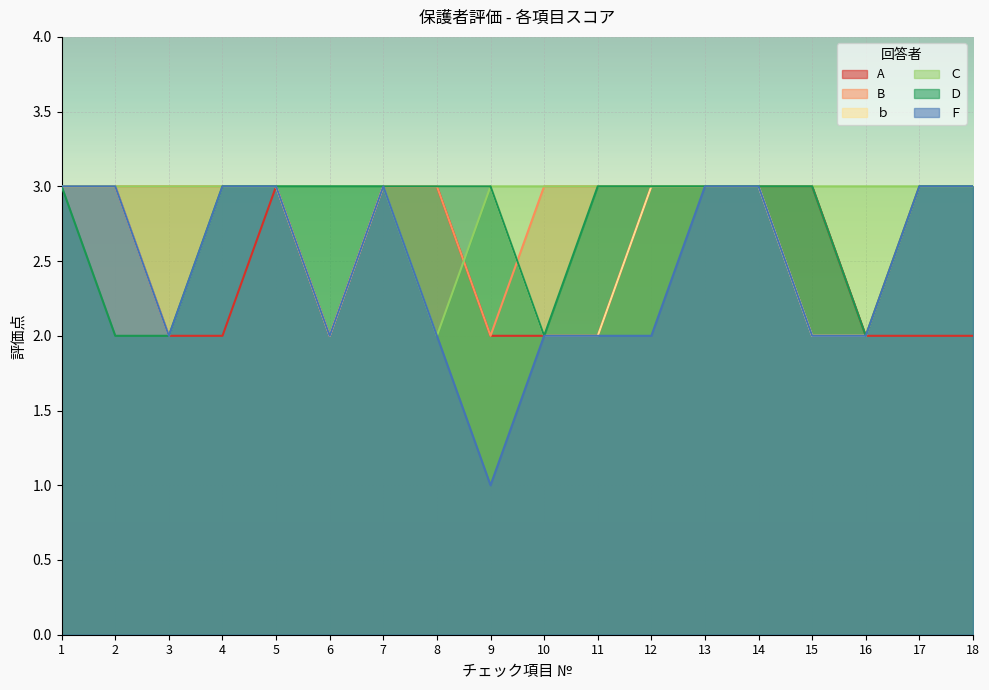

At which label is Ｆ closest to 2?

3